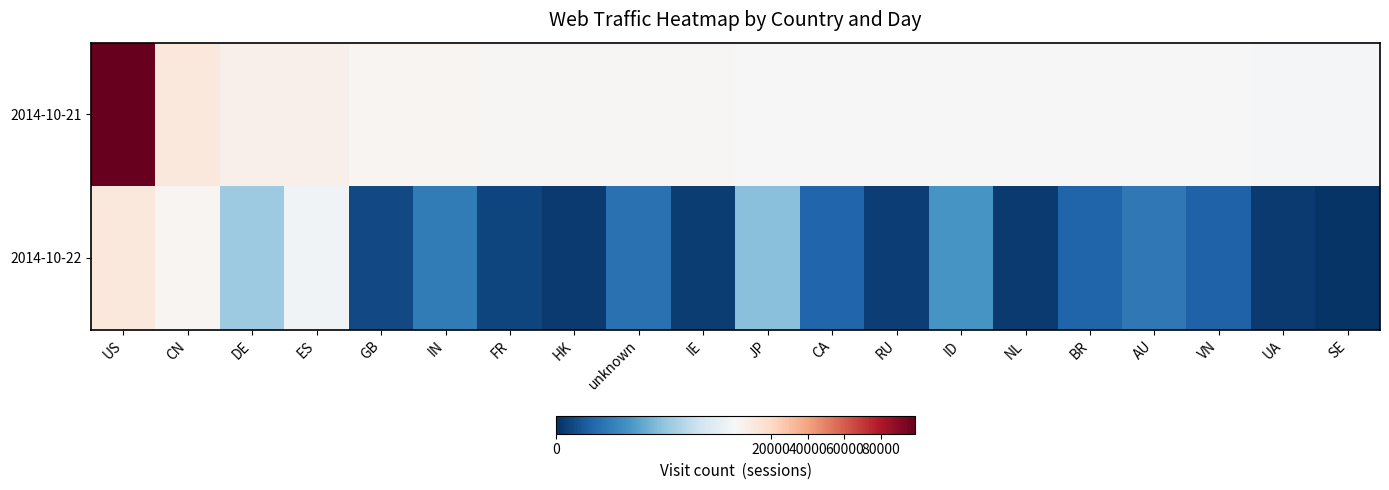

Rank the series by their average value, from lowest to highest.

2014-10-22, 2014-10-21